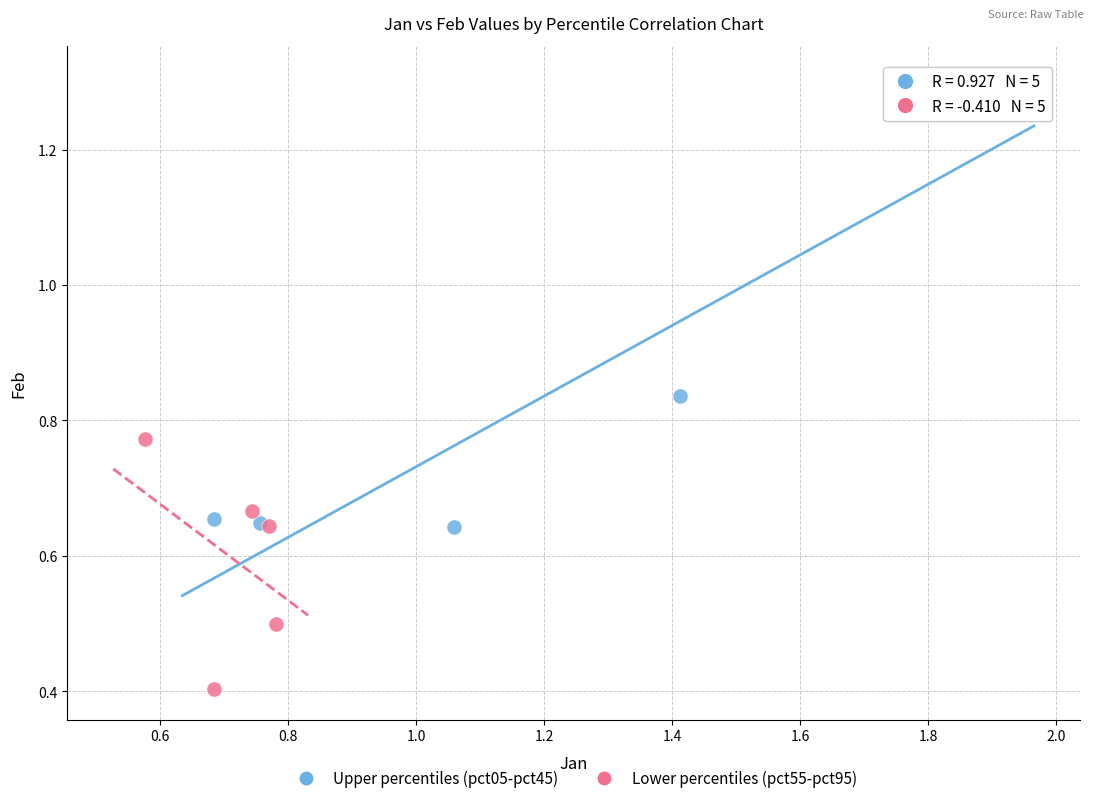

Which series has the largest Y range (max minus min)?

Upper percentiles (pct05-pct45)